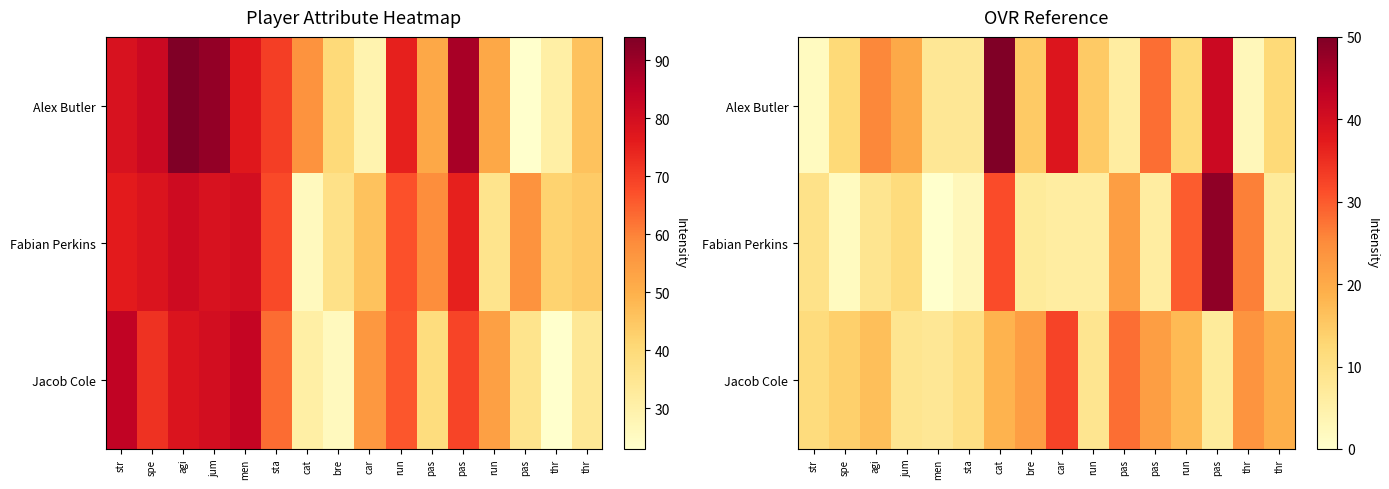

Rank the categories by Jacob Cole value from lowest to highest.

pas, men, jum, run, sta, str, spe, agi, run, cat, thr, pas, bre, thr, pas, car